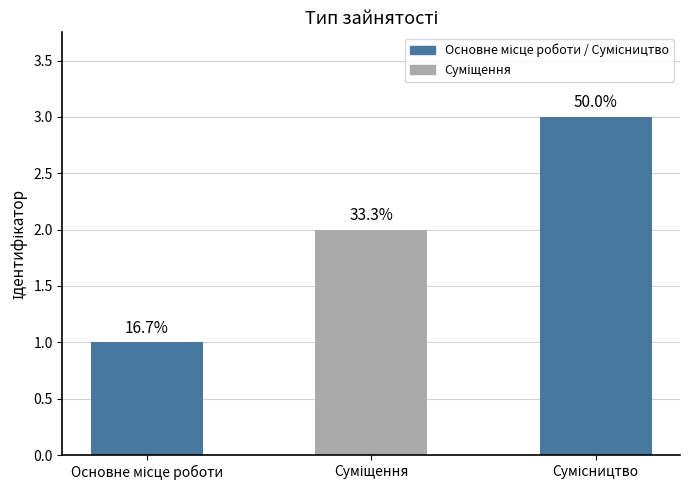

How many bars are there in total?

3